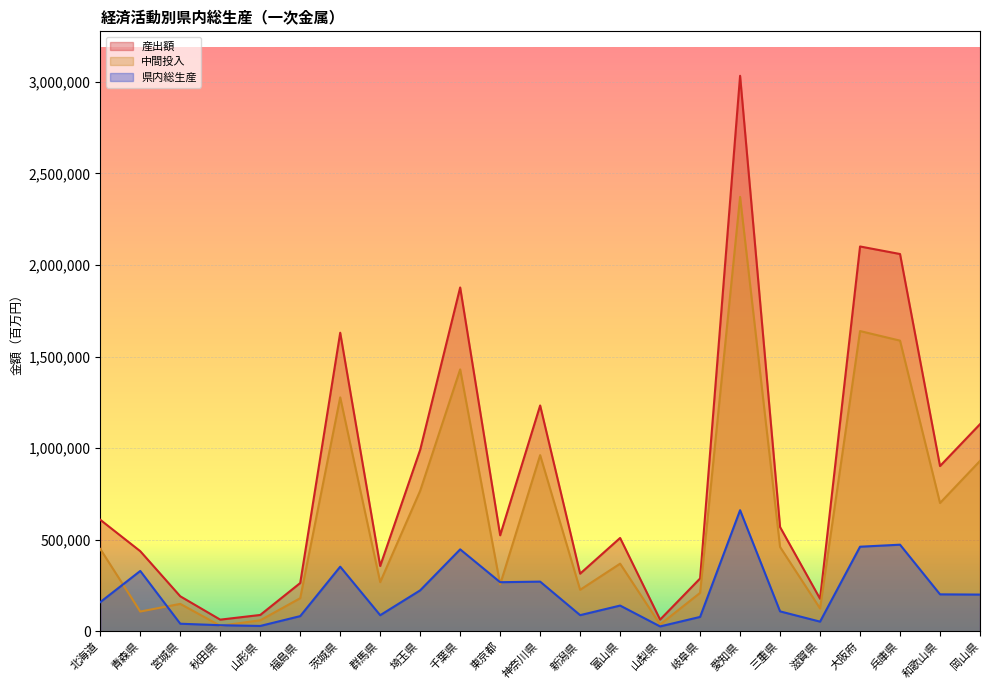

What is the maximum value shown in the chart?

3033325